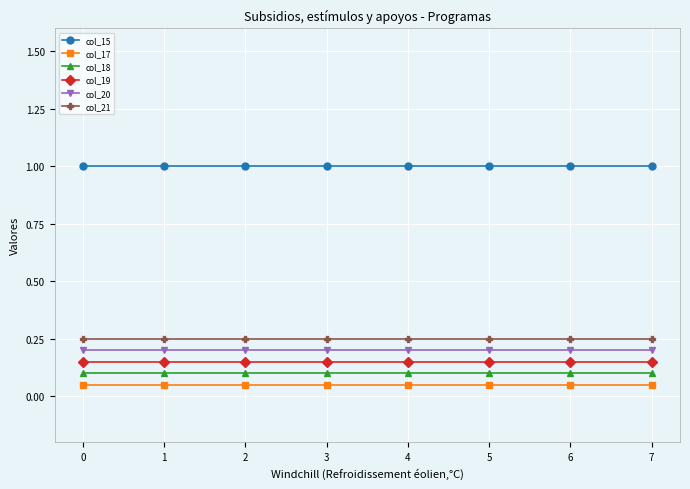

How many data points does each series have?

8